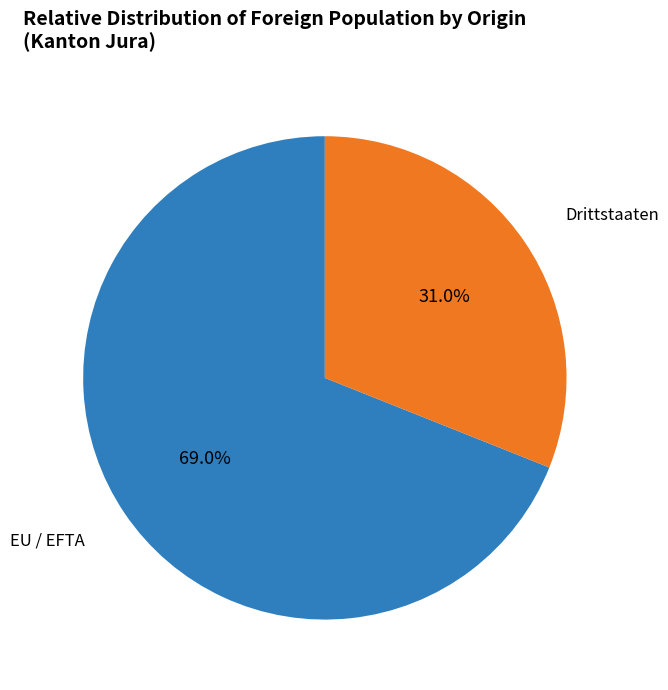

To the nearest percent, what is the average slice percentage?

50%